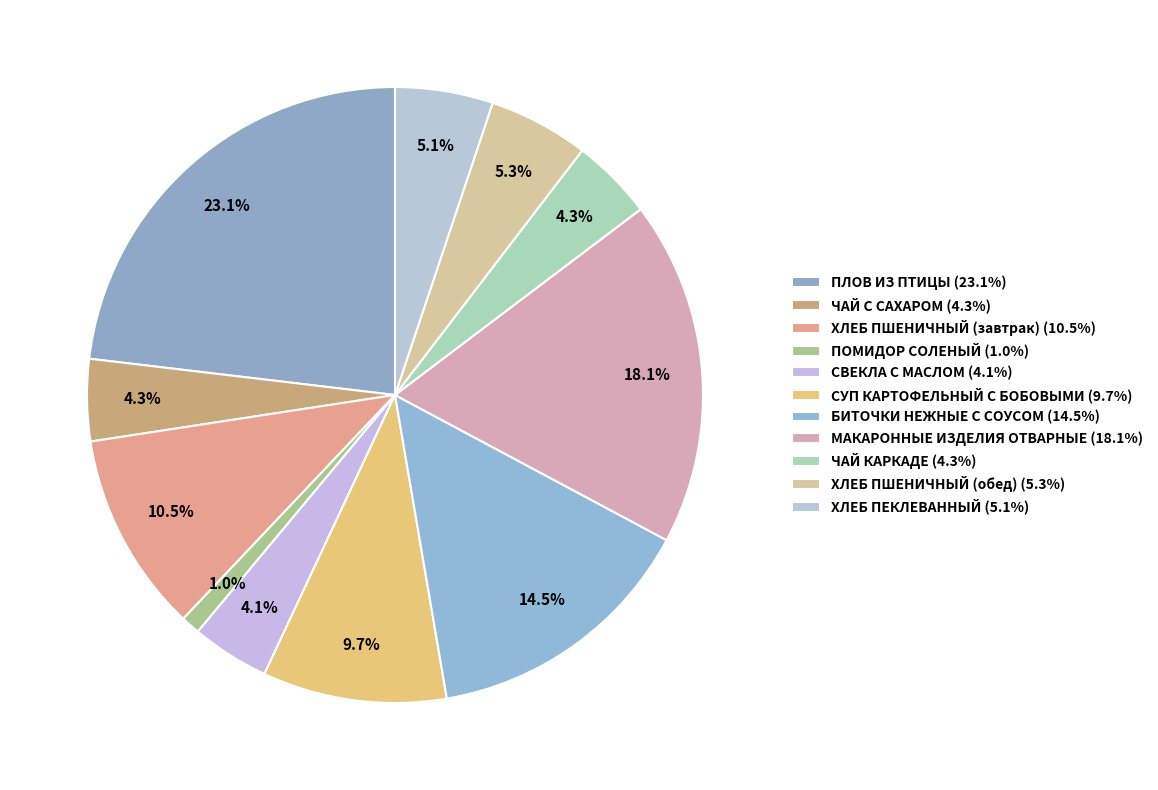

To the nearest percent, what is the difference between the СУП КАРТОФЕЛЬНЫЙ С БОБОВЫМИ and ПОМИДОР СОЛЕНЫЙ slice percentages?

9%